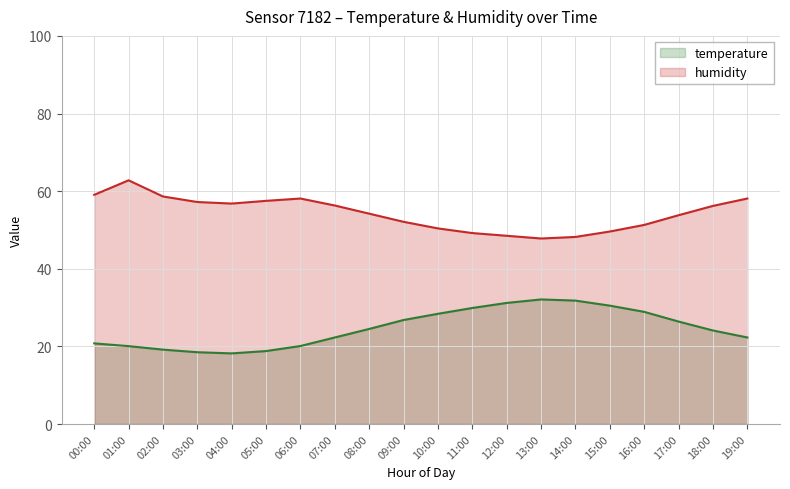

Which category has the highest value across all series?

01:00